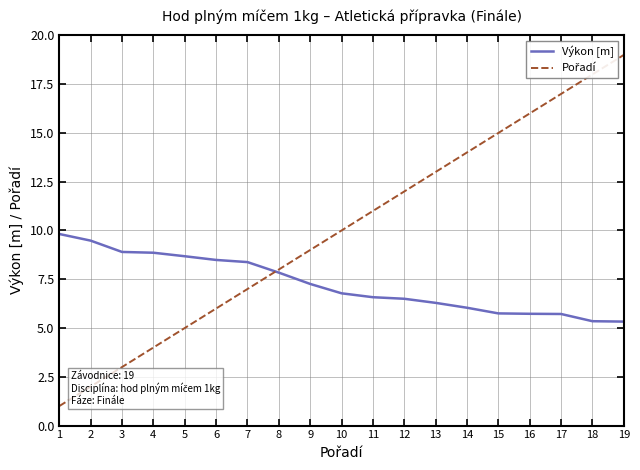

At which label does Výkon [m] reach its peak?

1